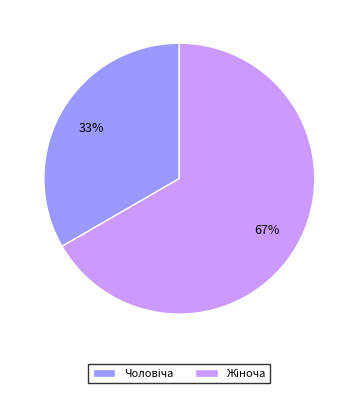

Is there a majority slice in this chart?

Yes